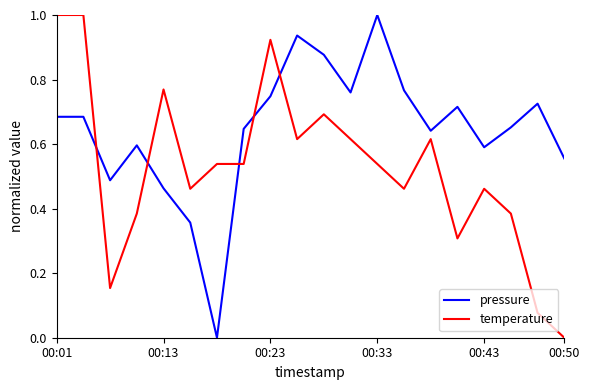

What is the highest value of the pressure series?

1.0